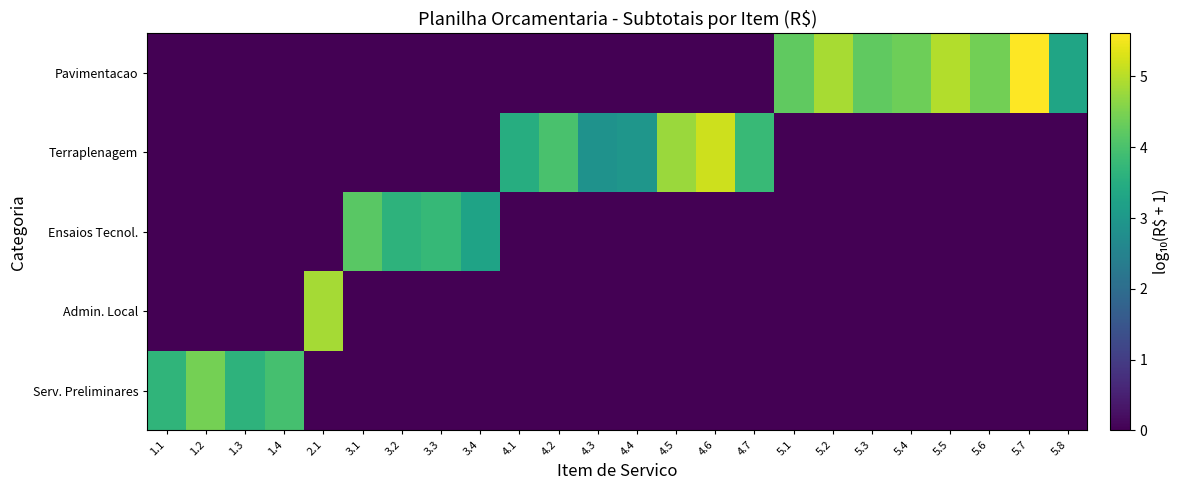

Rank the series at 3.1 from lowest to highest value.

Serv. Preliminares, Admin. Local, Terraplenagem, Pavimentacao, Ensaios Tecnol.